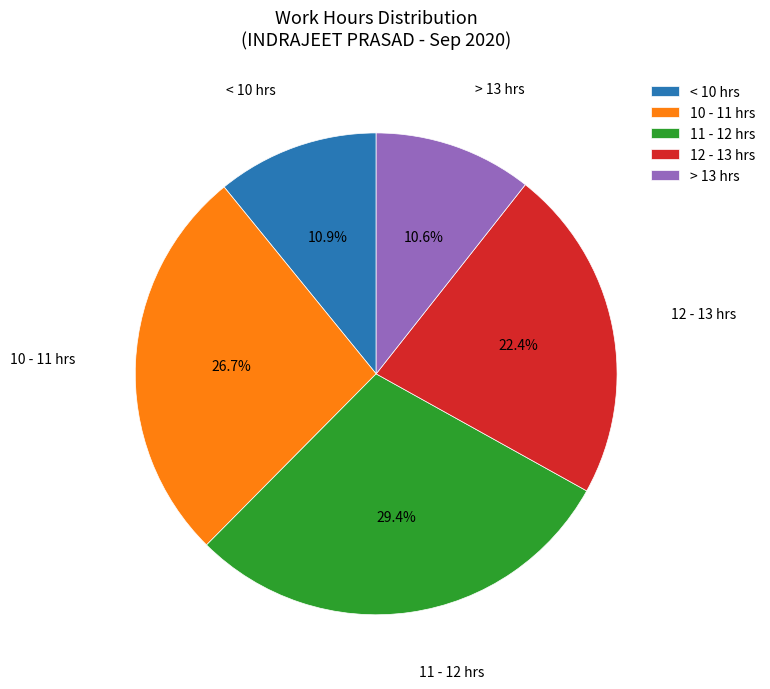

Does 10 - 11 hrs represent more than half of the total?

No